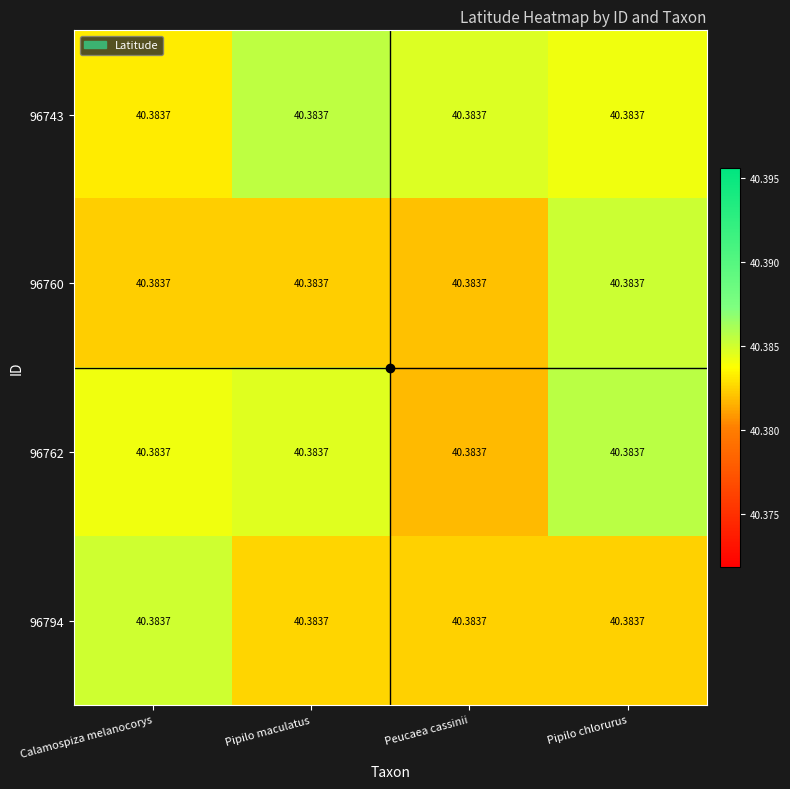

Which category has the lowest value across all series?

Peucaea cassinii